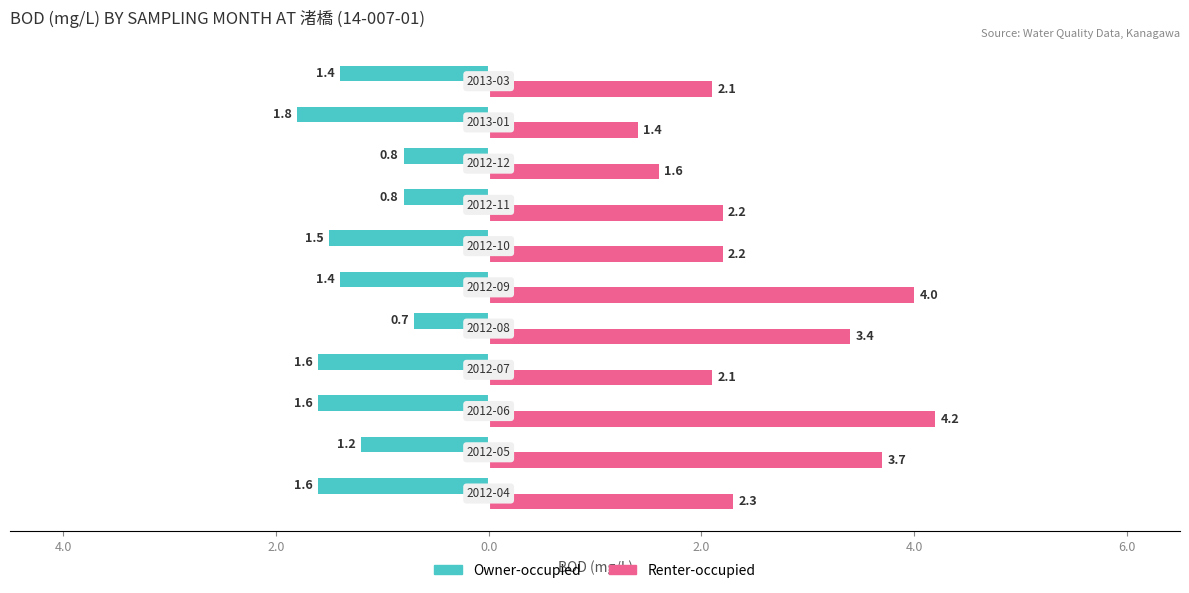

Reading right to left, list all the values displayed in this chart.

Owner-occupied: -1.4	-1.8	-0.8	-0.8	-1.5	-1.4	-0.7	-1.6	-1.6	-1.2	-1.6
Renter-occupied: 2.1	1.4	1.6	2.2	2.2	4.0	3.4	2.1	4.2	3.7	2.3